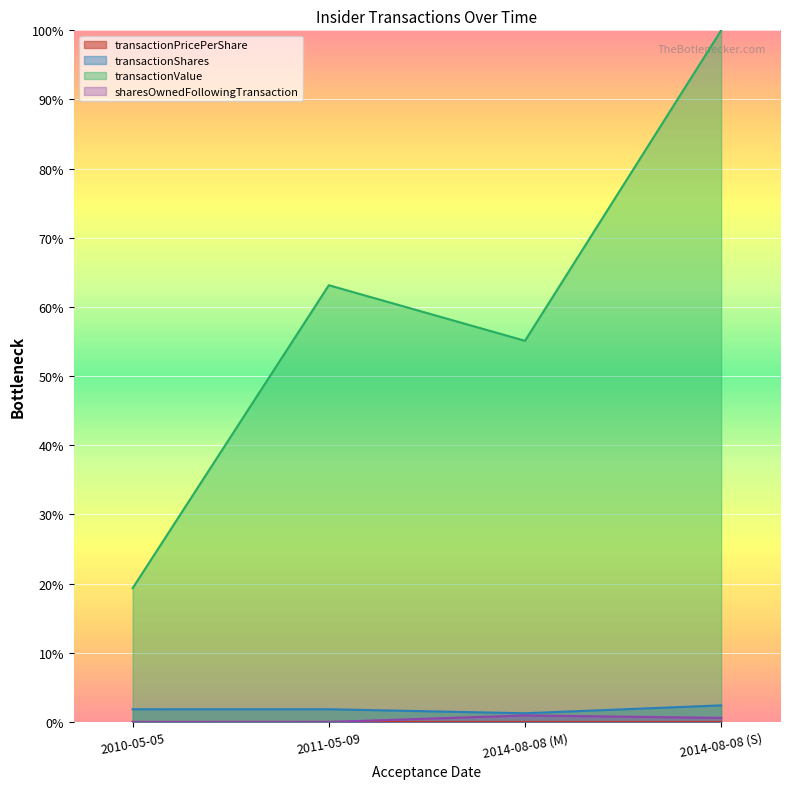

Reading right to left, transcribe all the data shown in this chart.

transactionPricePerShare: 2014-08-08 (S)=44.3	2014-08-08 (M)=46.5	2011-05-09=36.5	2010-05-05=11.2
transactionShares: 2014-08-08 (S)=15582.7	2014-08-08 (M)=8180.8	2011-05-09=11952.4	2010-05-05=11952.4
transactionValue: 2014-08-08 (S)=650000.0	2014-08-08 (M)=358236.2	2011-05-09=410447.4	2010-05-05=125739.2
sharesOwnedFollowingTransaction: 2014-08-08 (S)=3824.8	2014-08-08 (M)=6148.3	2011-05-09=0.0	2010-05-05=0.0